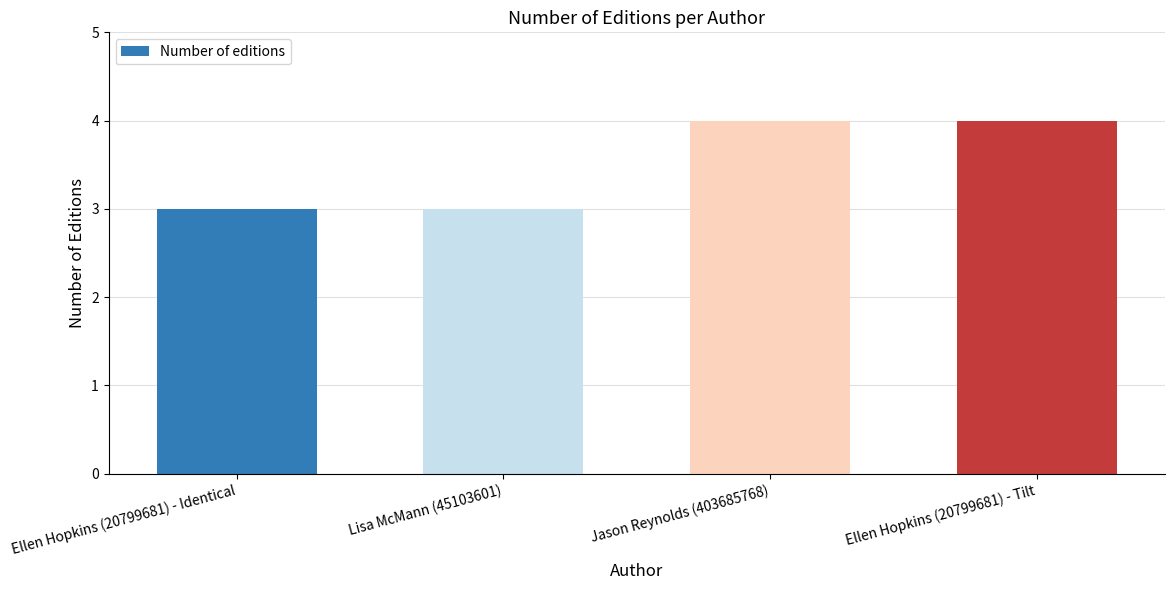

Reading left to right, transcribe all the data shown in this chart.

3	3	4	4